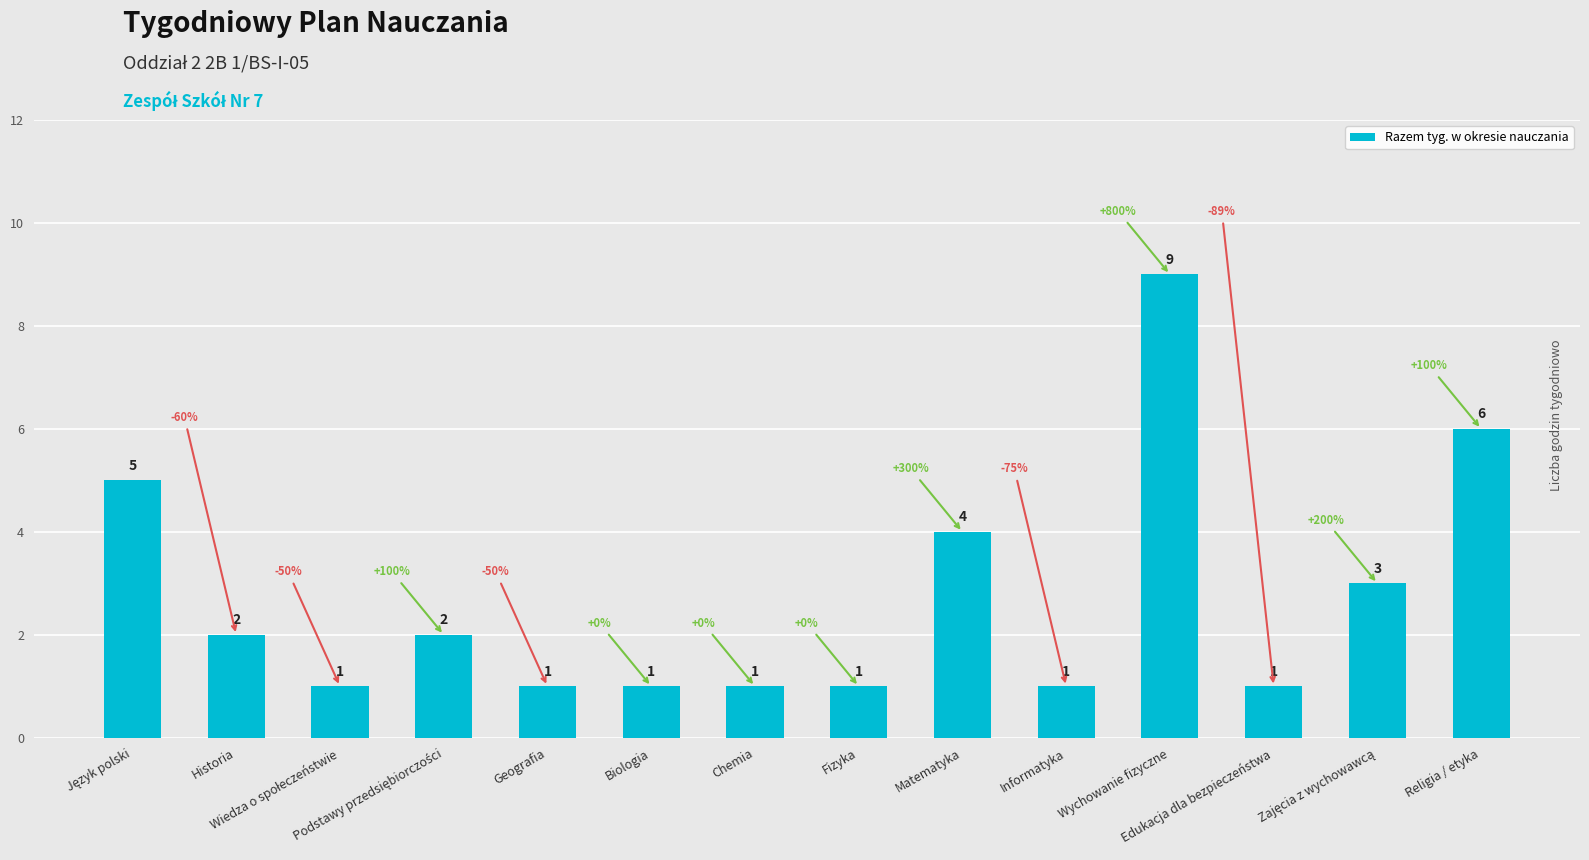

How many values are between 1 and 4?

11